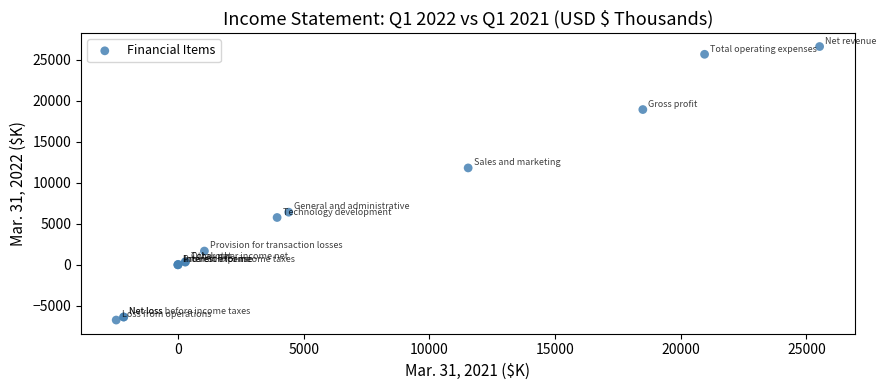

What Y value in the scatter plot is closest to 9928?

11799